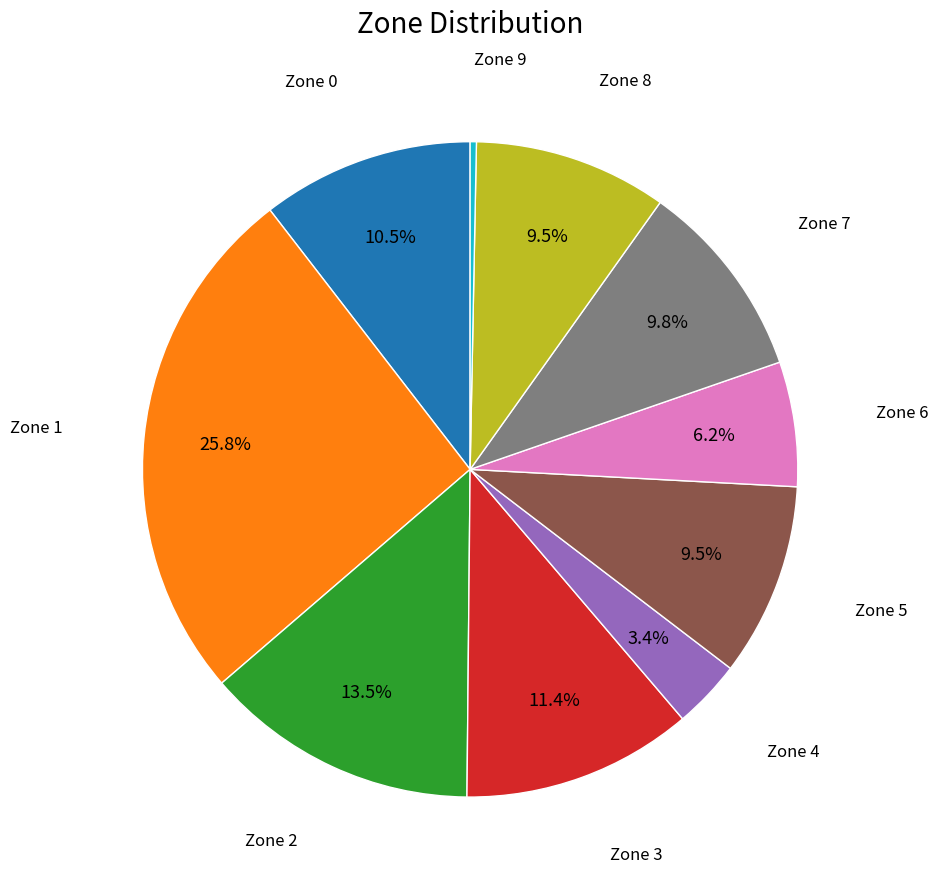

Is Zone 9 the majority of the pie?

No